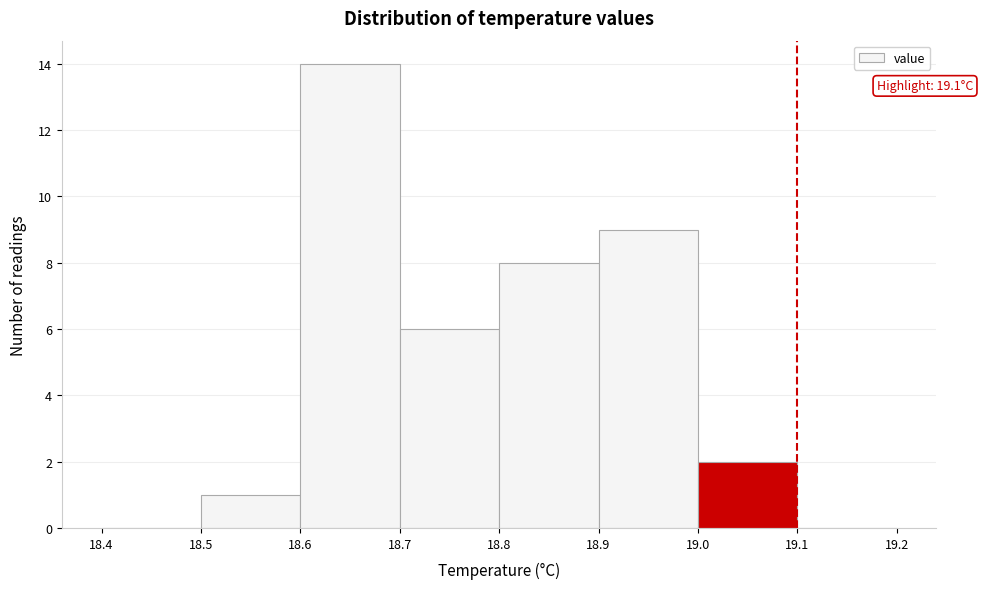

Over which range of the x-axis is the bar tallest?

18.6 to 18.7